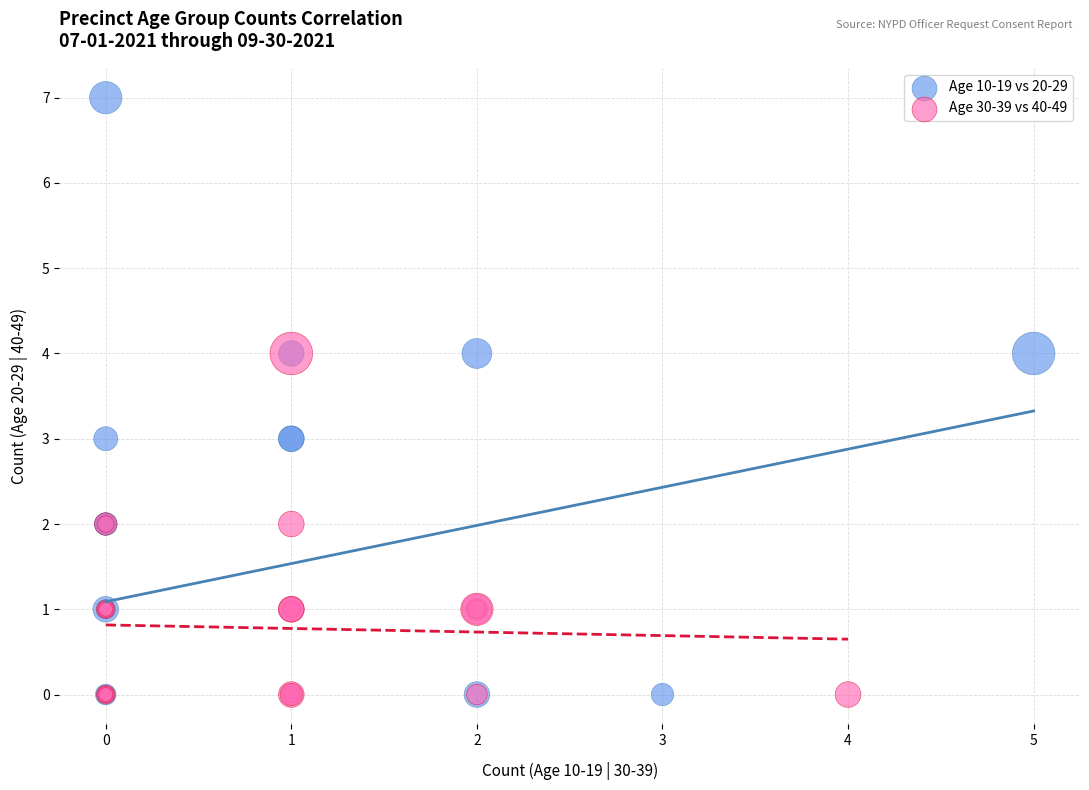

Which series has the largest Y range (max minus min)?

Age 10-19 vs 20-29